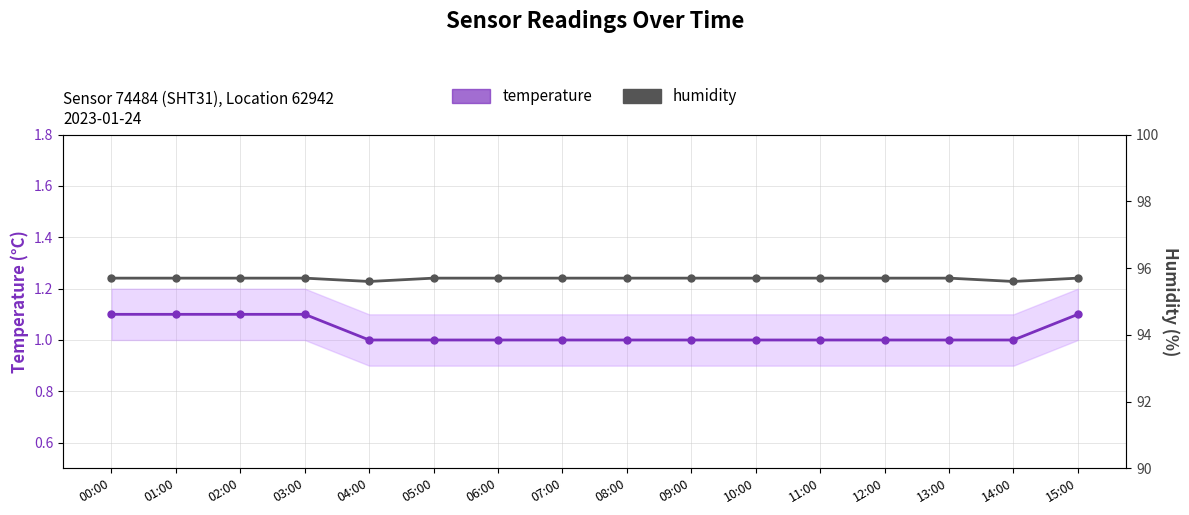

Reading right to left, transcribe all the data shown in this chart.

temperature: 1.1	1.0	1.0	1.0	1.0	1.0	1.0	1.0	1.0	1.0	1.0	1.0	1.1	1.1	1.1	1.1
humidity: 95.7	95.6	95.7	95.7	95.7	95.7	95.7	95.7	95.7	95.7	95.7	95.6	95.7	95.7	95.7	95.7